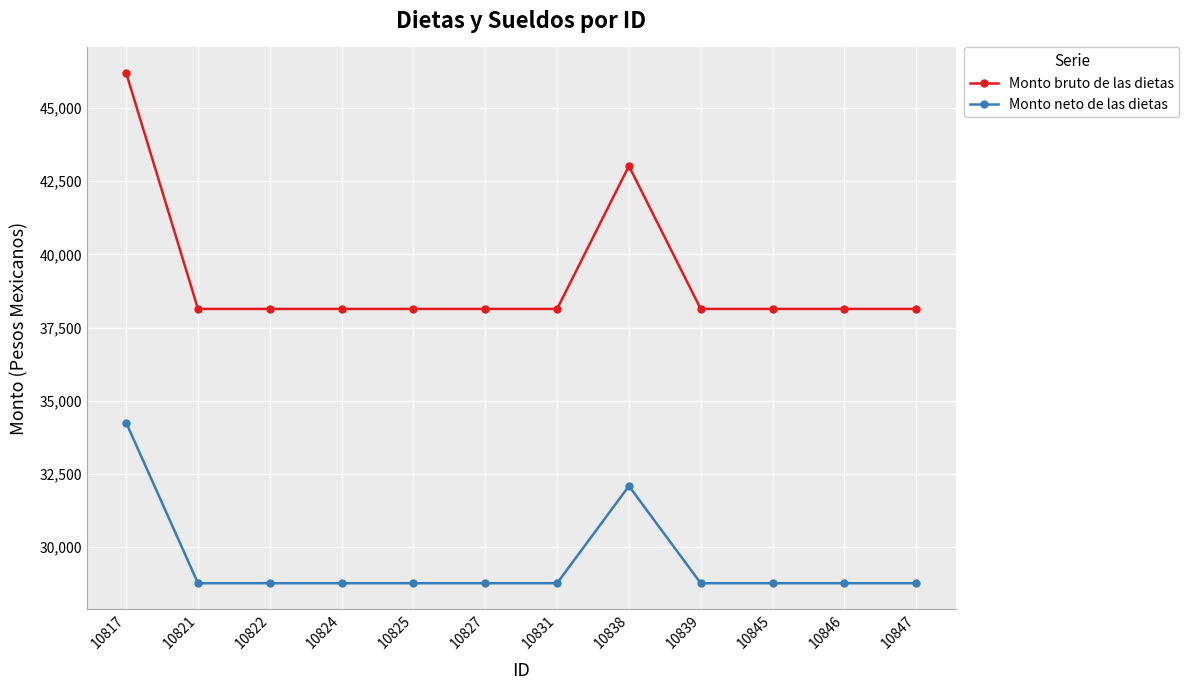

Which series has the largest total across all categories?

Monto bruto de las dietas